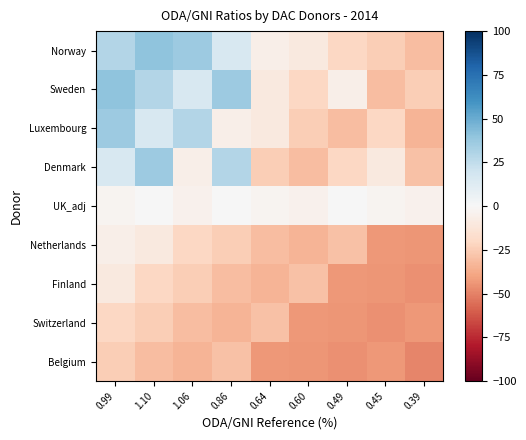

At which category is the sum across all series the highest?

0.99